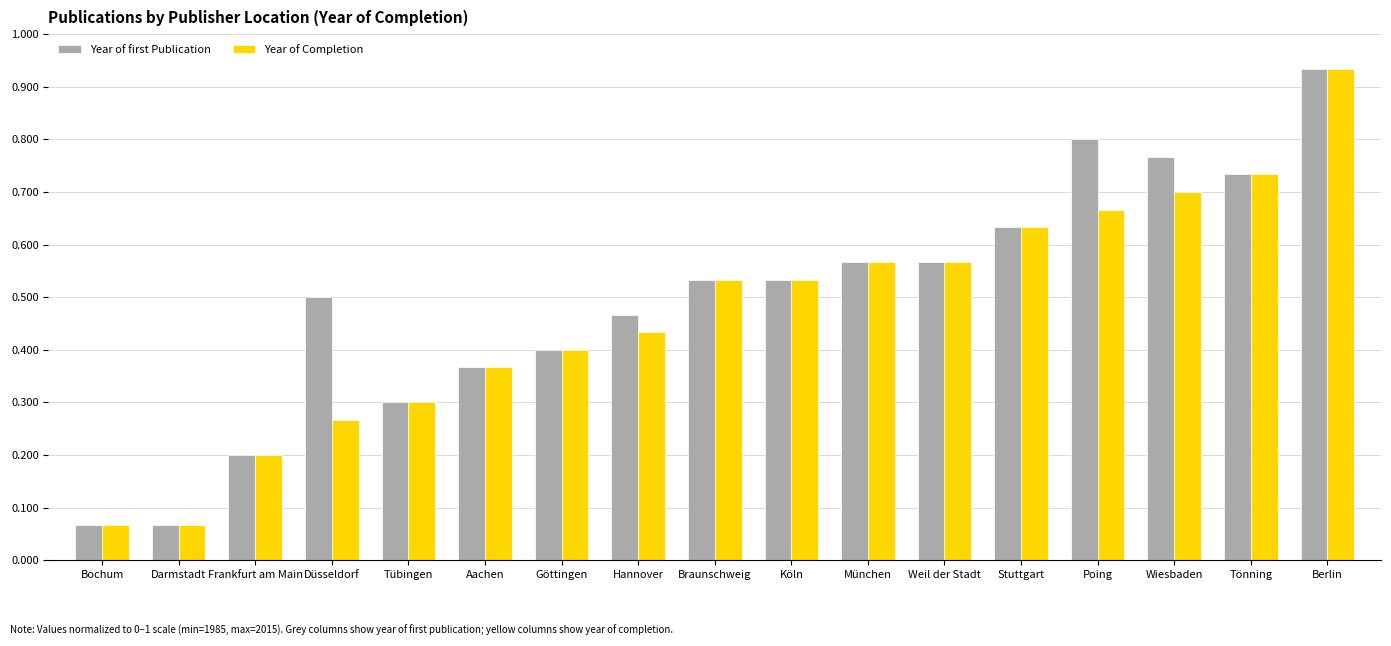

The Year of first Publication series shows 0.5 at Braunschweig. True or false?

True